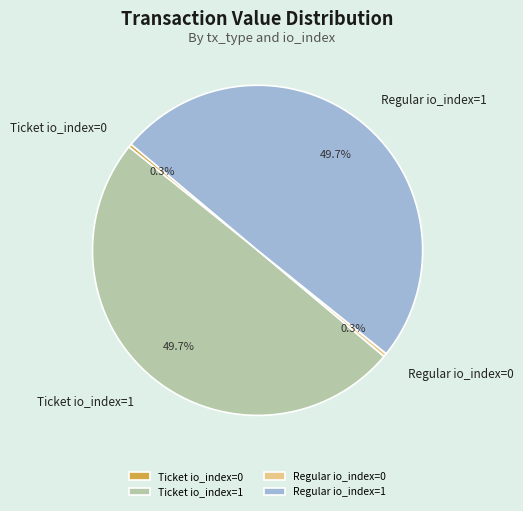

Is Ticket io_index=0 the majority of the pie?

No